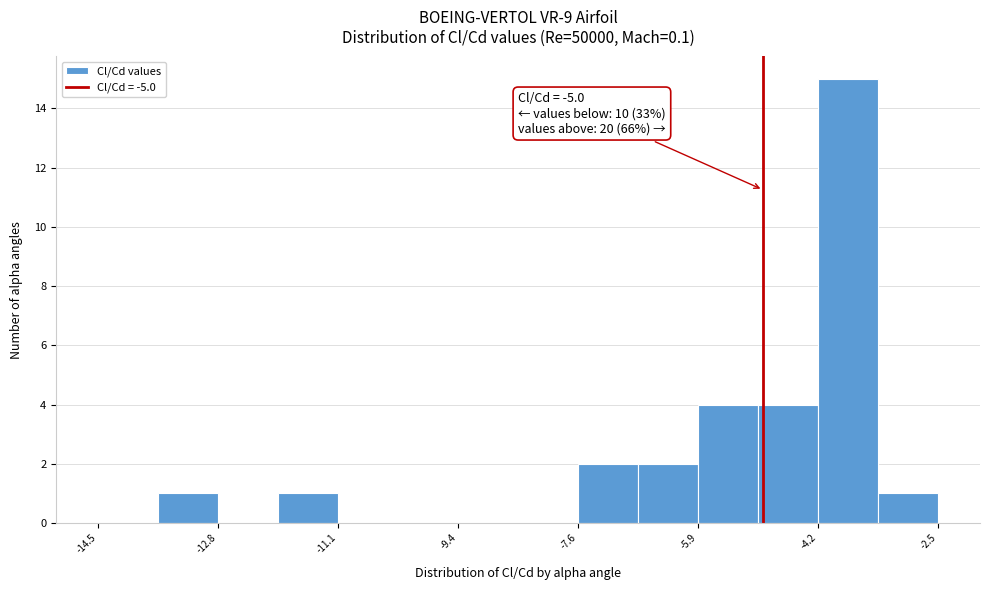

Which range on the x-axis has the tallest bar?

-4.2 to -3.4